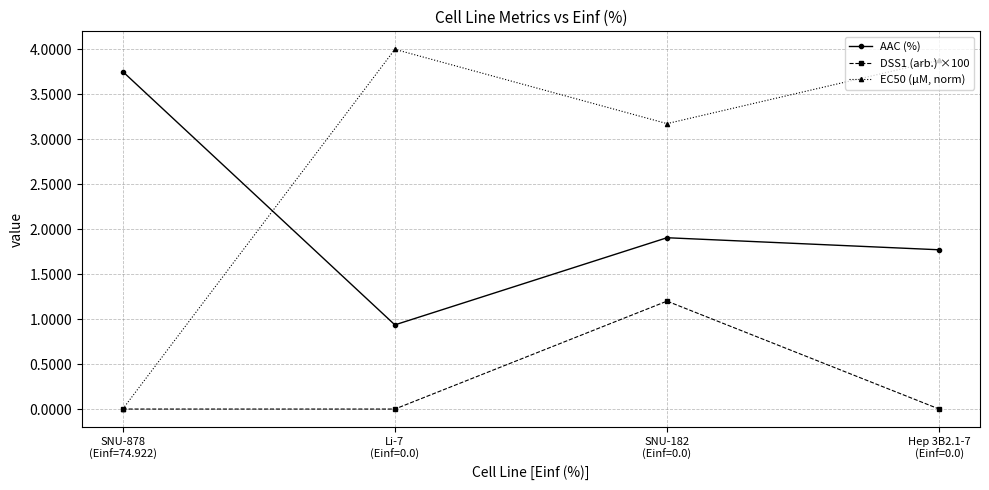

What is the difference between the maximum and minimum values in the AAC (%) series?

2.8